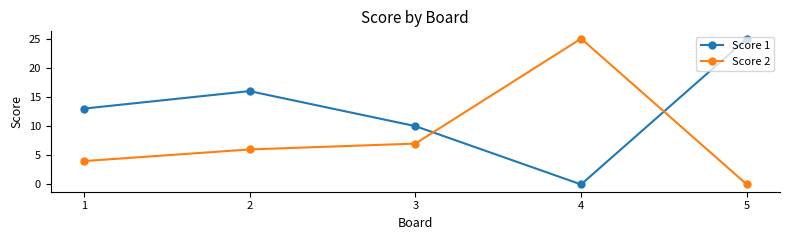

True or false: Score 2 has a value of 4 at 1.

True